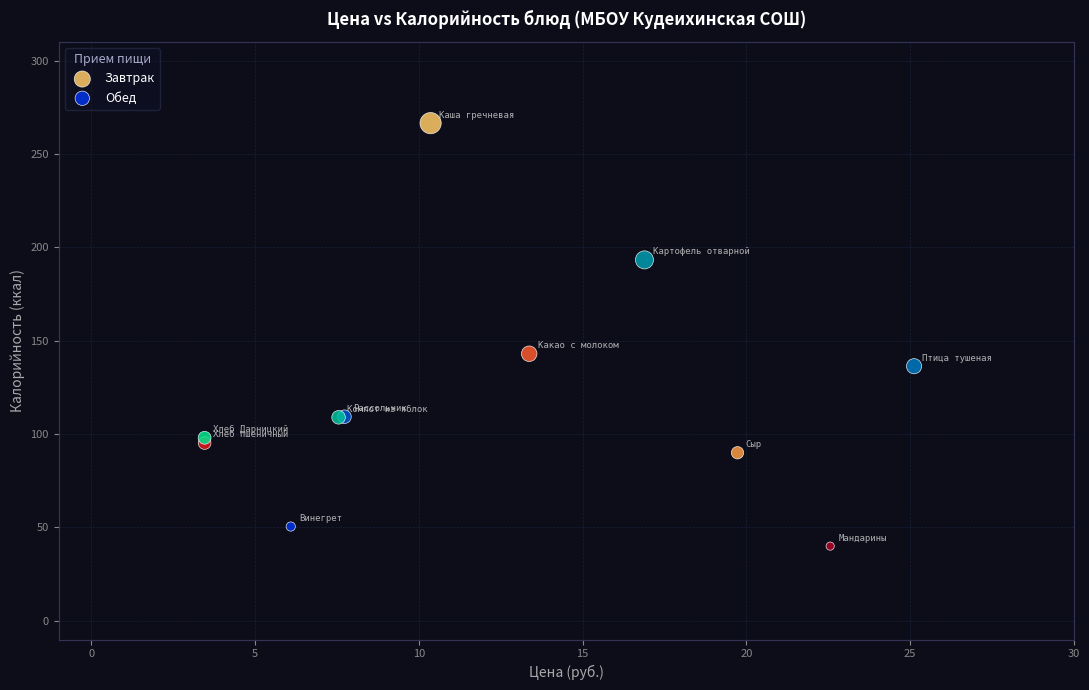

What are all the series names shown in the legend?

Завтрак, Обед